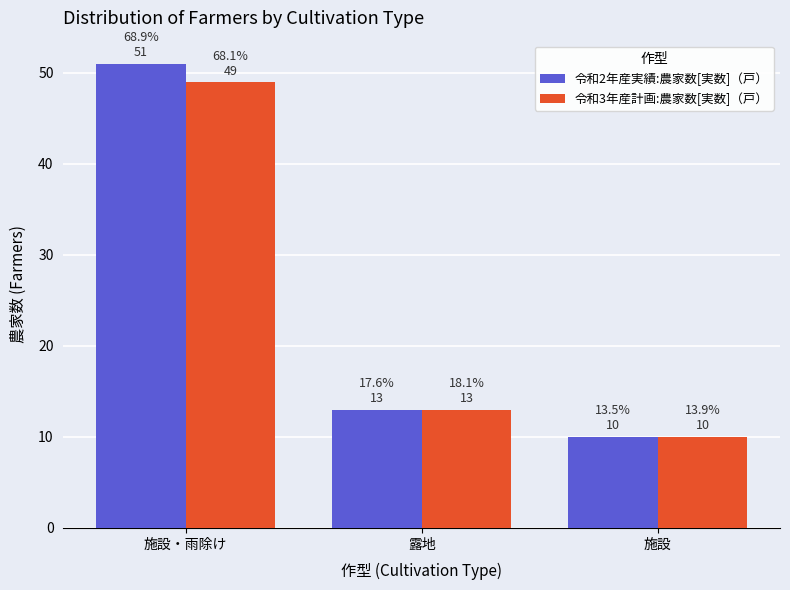

The value of 令和3年産計画:農家数[実数]（戸） at 施設・雨除け is 84. True or false?

False